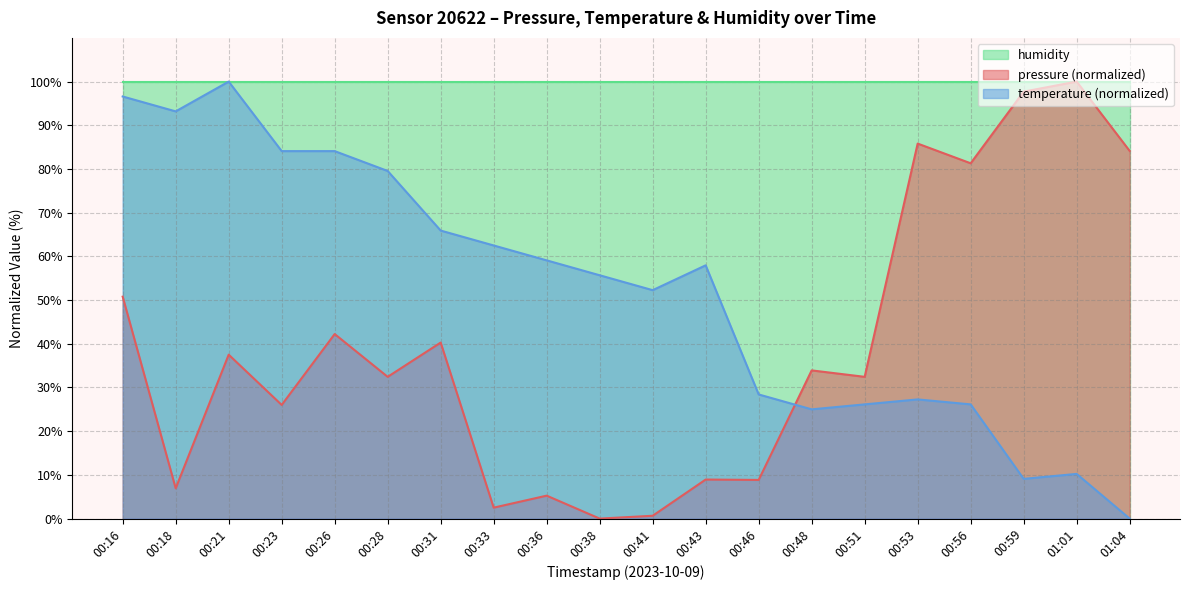

How many data points in temperature are above 57?

10